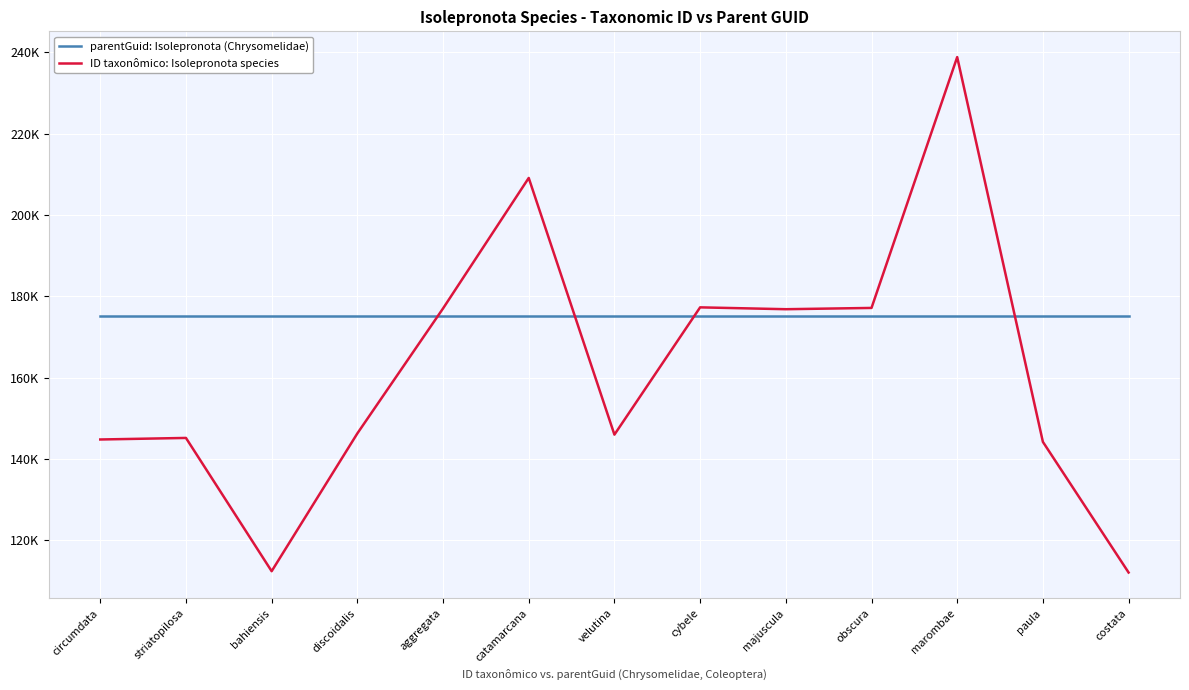

At which category does ID taxonômico: Isolepronota species reach its first local valley?

bahiensis